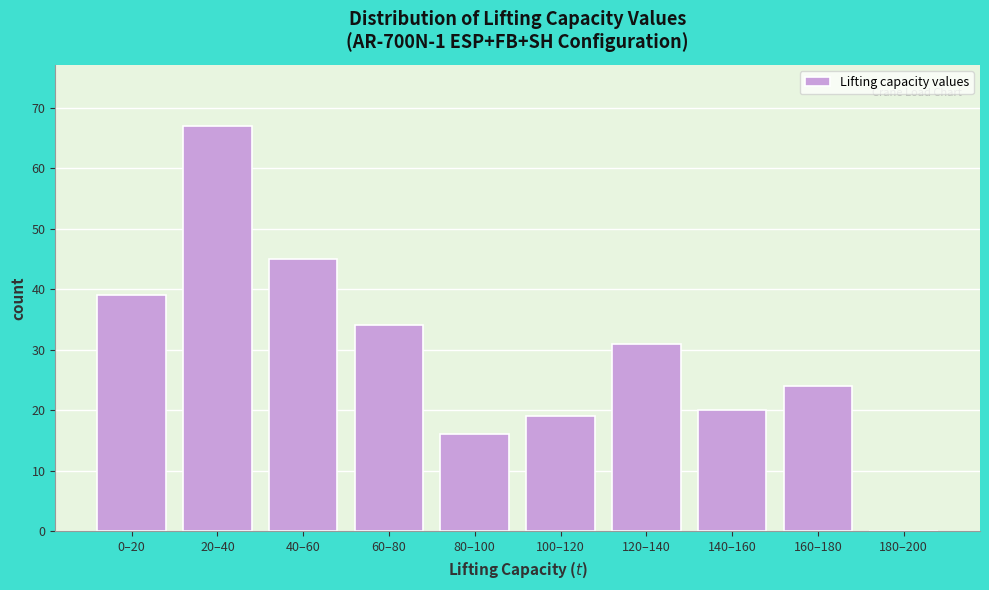

Reading right to left, list all the values displayed in this chart.

180–200=0	160–180=24	140–160=20	120–140=31	100–120=19	80–100=16	60–80=34	40–60=45	20–40=67	0–20=39